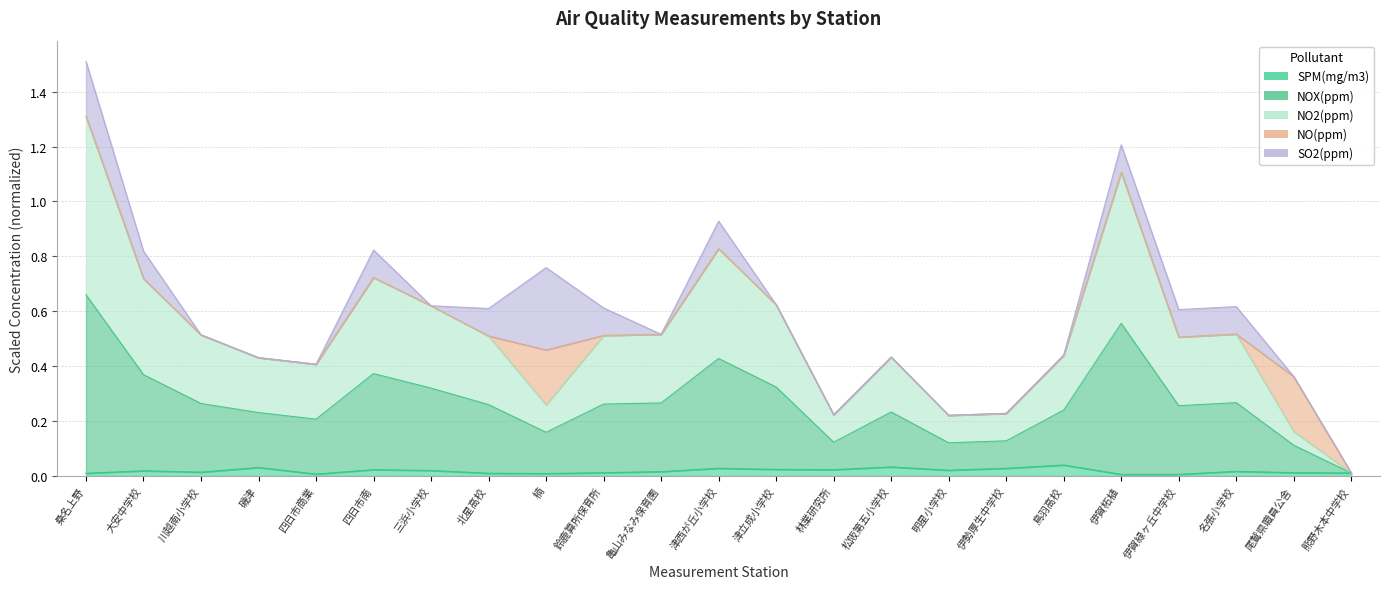

What is the difference between the second highest and second lowest values in the NOX(ppm) series?

0.4